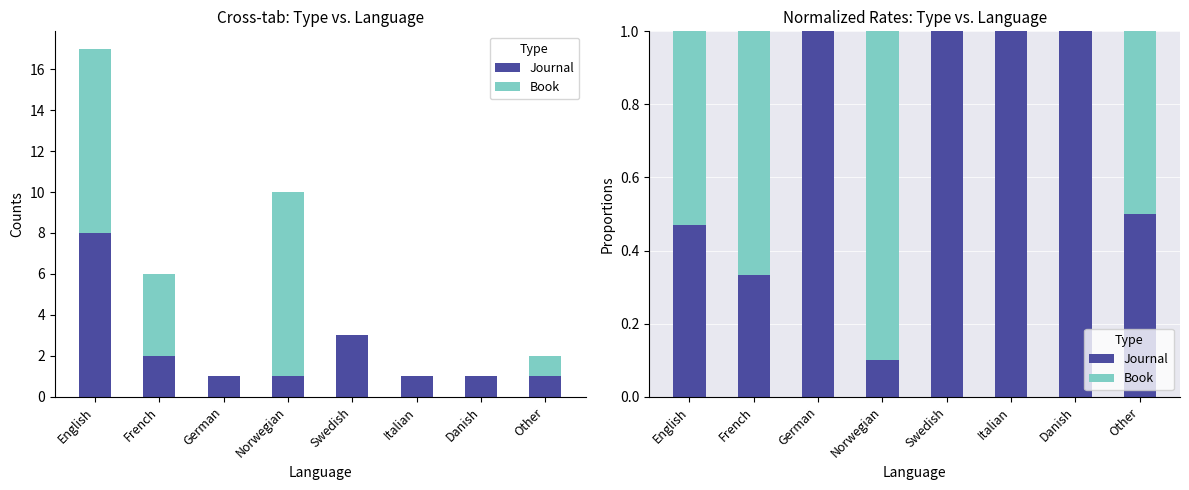

Which category has the lowest value in the Journal series?

Norwegian